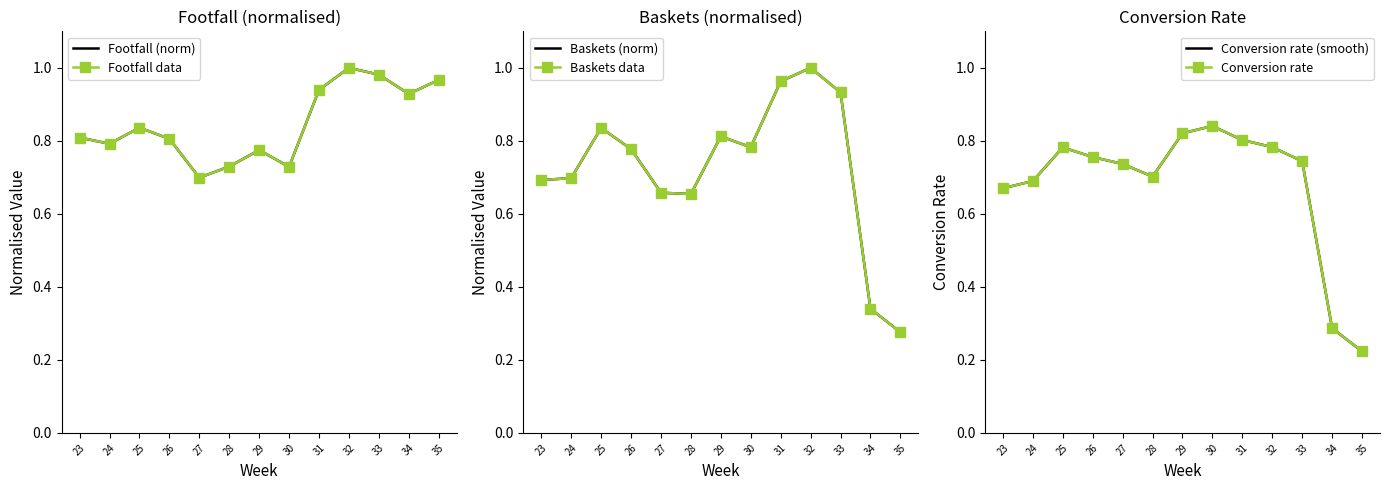

What is the sum of all Conversion rate values?

8.8